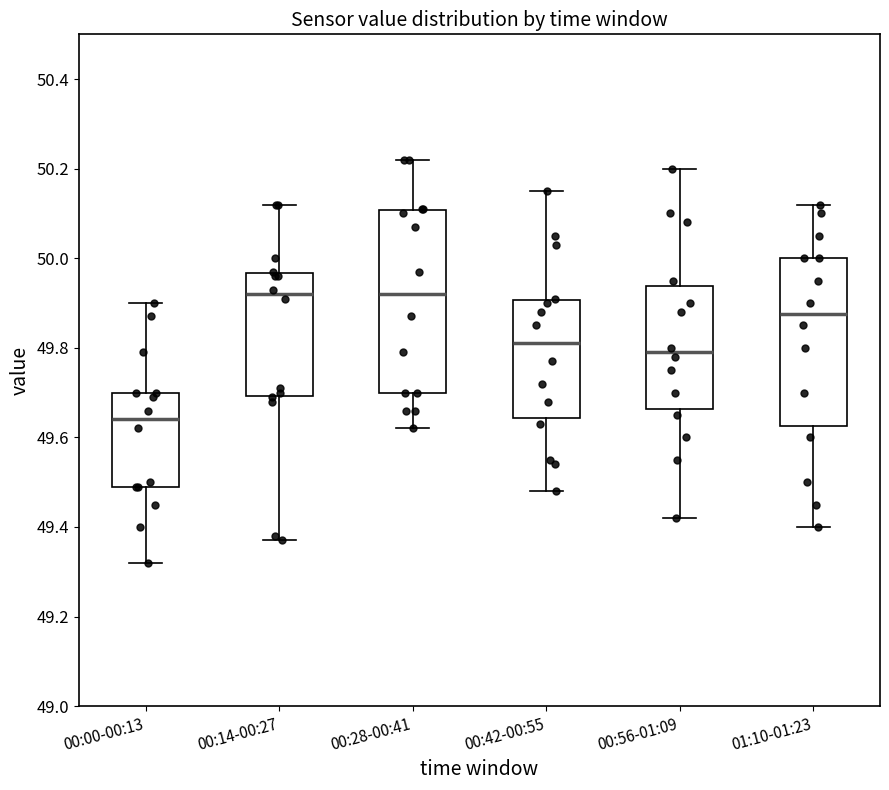

Reading left to right, transcribe this box plot: for each box, give where its median line is, the range the box spans, and where its two whiskers end, as read against the y-axis. The values are not printed on the chart, so give them approximately, as read against the axis.

00:00-00:13: median 49.64, box 49.50 to 49.70, whiskers 49.32 to 49.90
00:14-00:27: median 49.92, box 49.70 to 49.96, whiskers 49.38 to 50.12
00:28-00:41: median 49.92, box 49.70 to 50.10, whiskers 49.62 to 50.22
00:42-00:55: median 49.82, box 49.64 to 49.90, whiskers 49.48 to 50.16
00:56-01:09: median 49.80, box 49.66 to 49.94, whiskers 49.42 to 50.20
01:10-01:23: median 49.88, box 49.62 to 50.00, whiskers 49.40 to 50.12